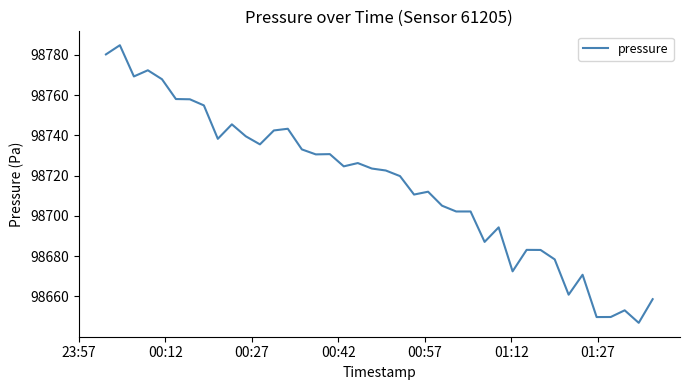

What is the greatest value displayed?

98784.7